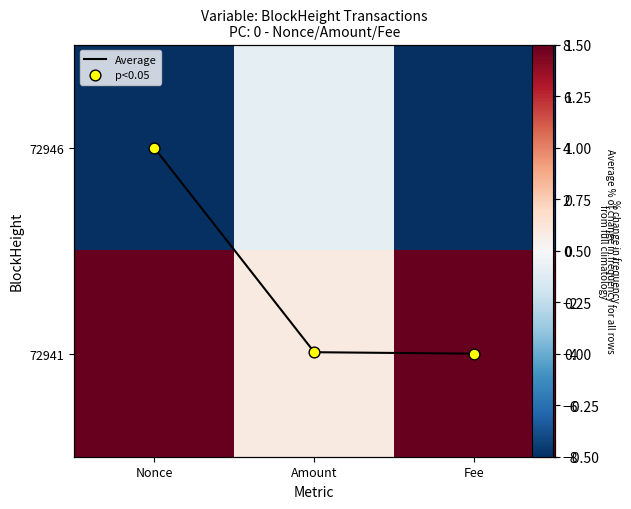

What is the minimum value shown in the chart?

-8.0